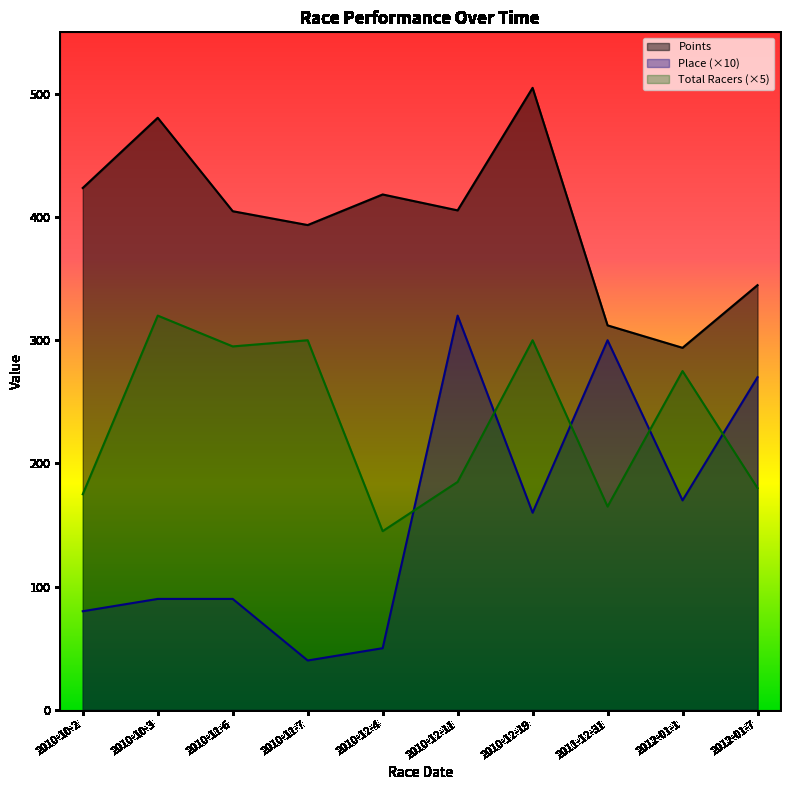

Reading right to left, what are all the values shown in this chart?

Points: 344.7	293.9	312.1	504.9	405.4	418.4	393.5	404.8	480.6	423.6
Place: 270.0	170.0	300.0	160.0	320.0	50.0	40.0	90.0	90.0	80.0
Total Racers: 180.0	275.0	165.0	300.0	185.0	145.0	300.0	295.0	320.0	175.0